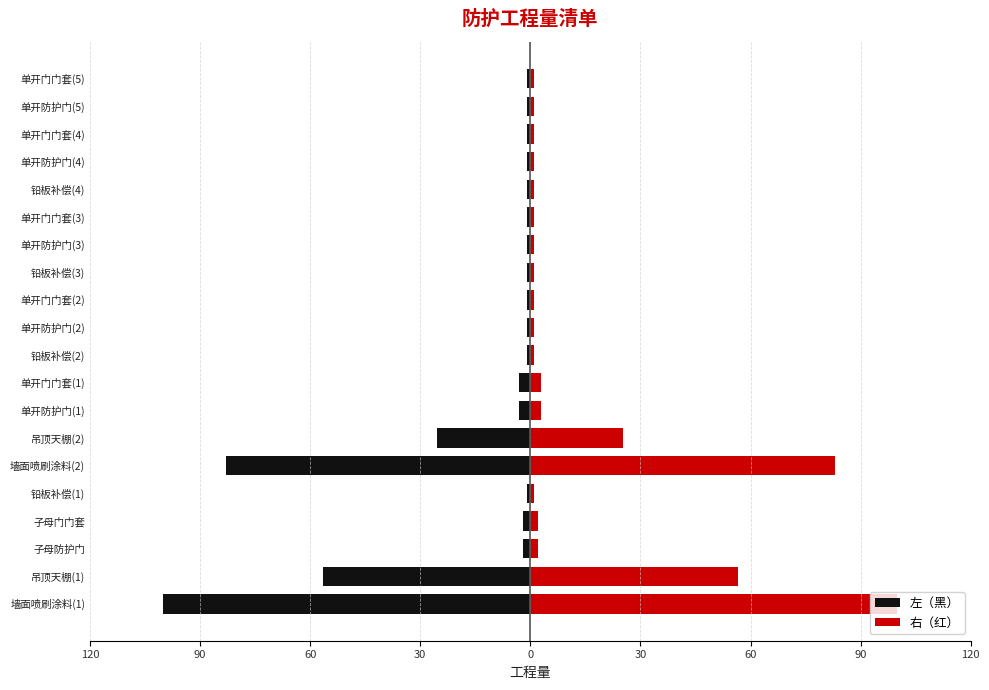

Which series has the largest total across all categories?

右（红）